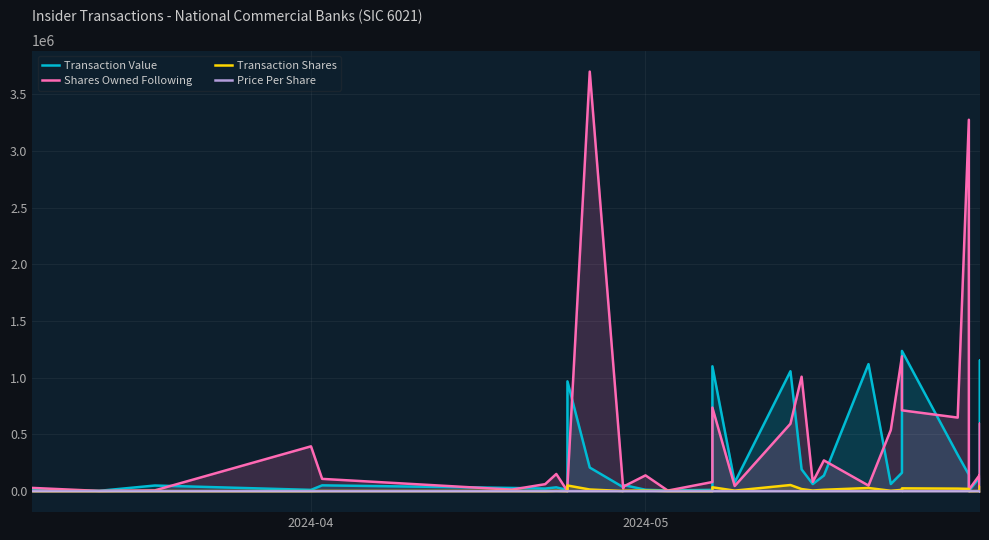

The Transaction Shares series shows 8228.0 at 22. True or false?

False